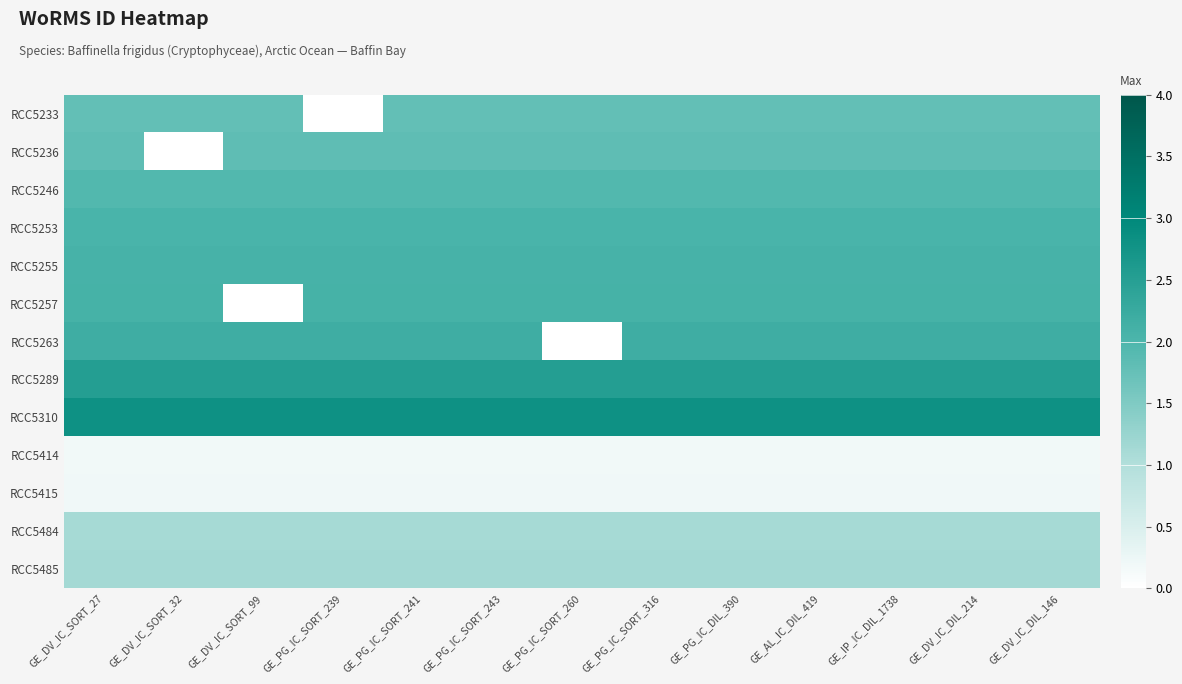

At which category is the sum across all series the highest?

GE_DV_IC_SORT_27